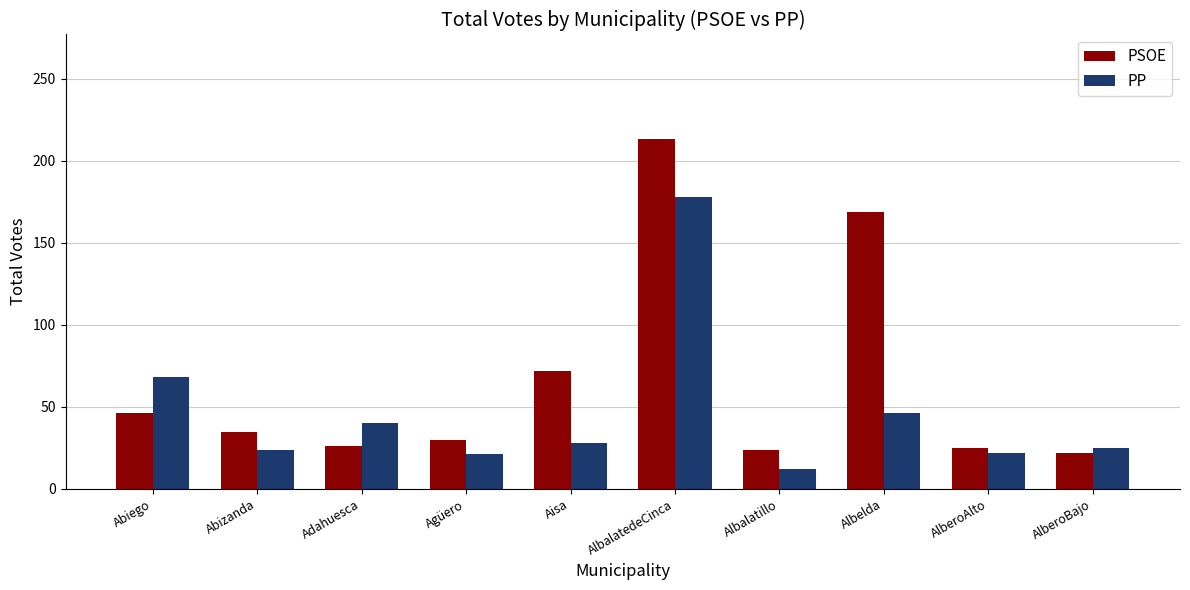

The PSOE series shows 279 at AlbalatedeCinca. True or false?

False